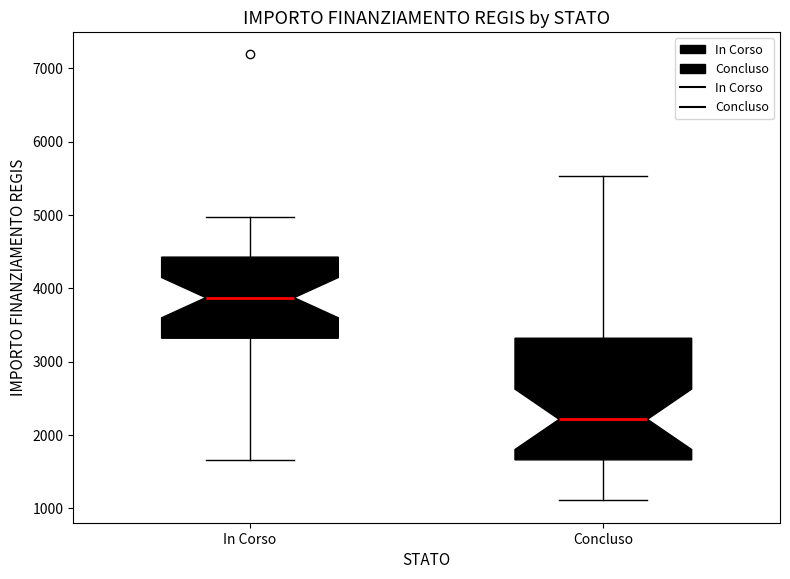

Reading left to right, read every box against the y-axis: the position of its median line, the range the box covers, and the ends of its whiskers. The values are not printed on the chart, so give them approximately, as read against the axis.

In Corso: median 3900, box 3300 to 4400, whiskers 1700 to 5000
Concluso: median 2200, box 1700 to 3300, whiskers 1100 to 5500